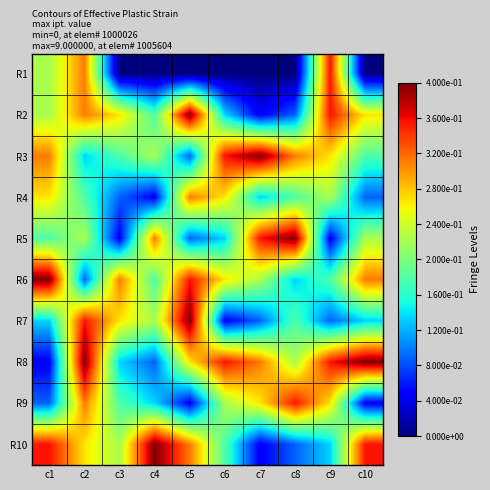

What is the difference between the highest and lowest values at c4?

9